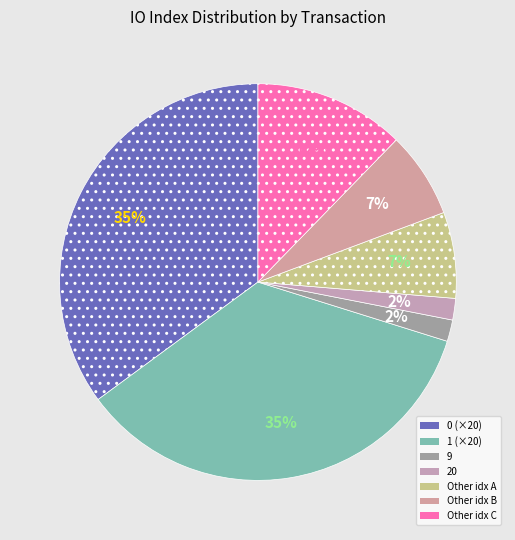

Count the number of slices in the pie.

7